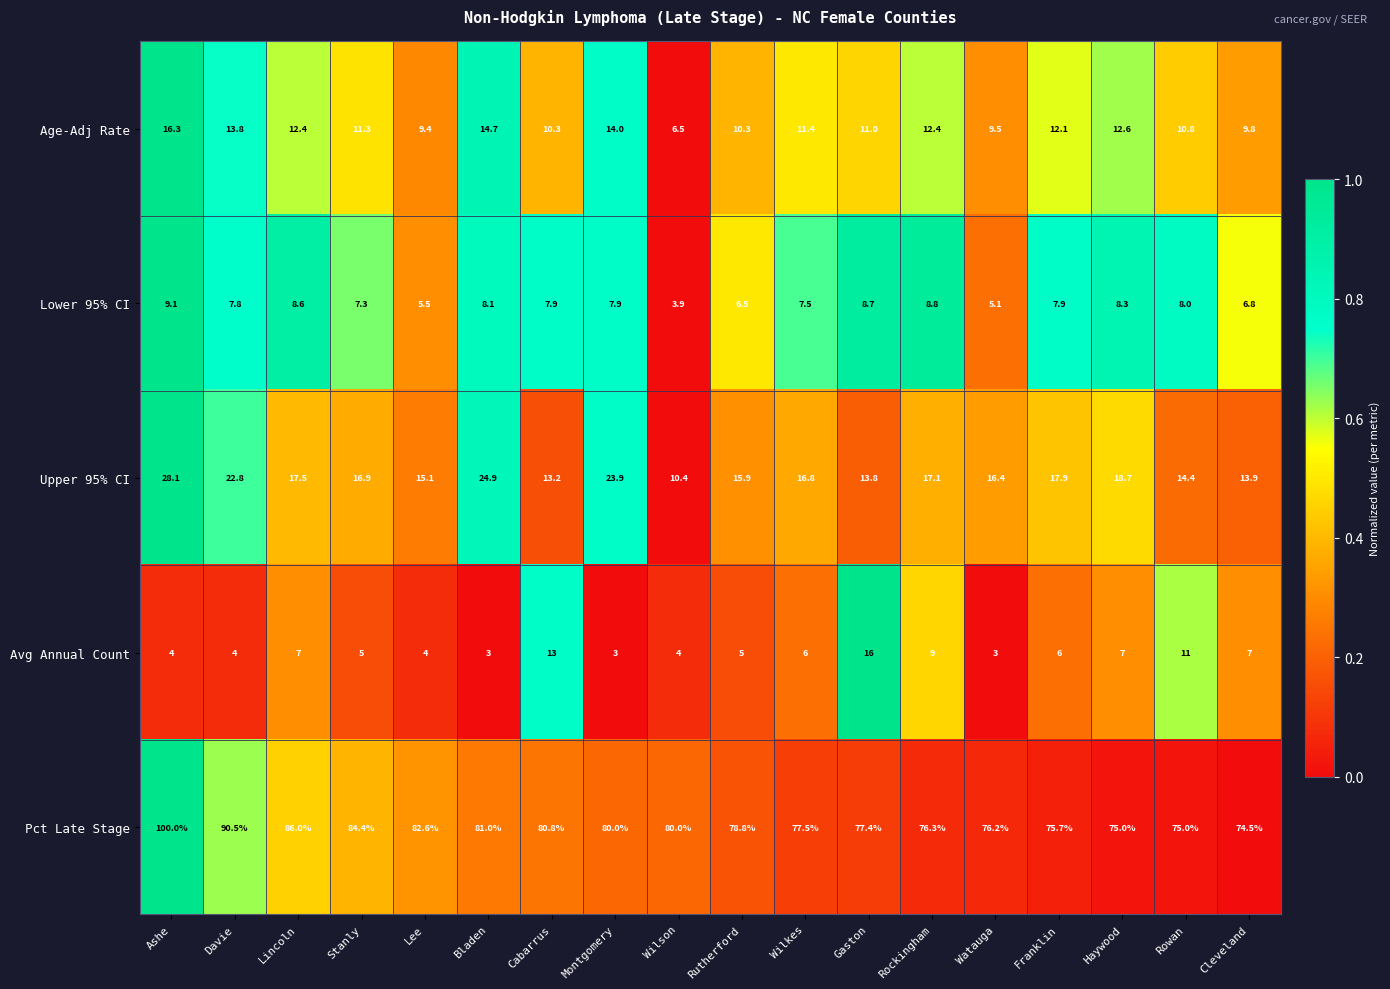

The value of Lower 95% CI at Montgomery is 5.1. True or false?

False